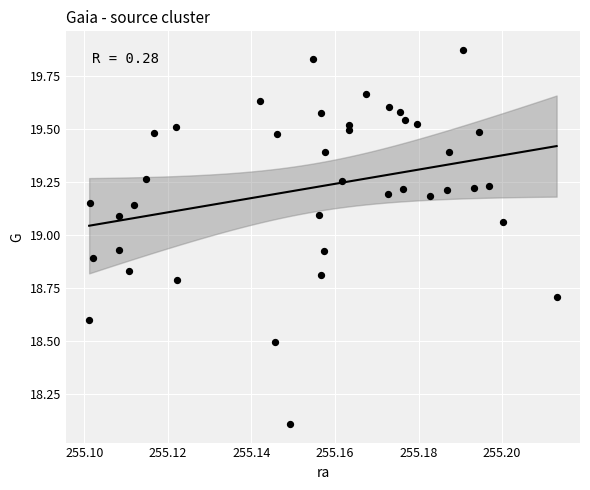

What Y value in the scatter plot is closest to 18?

18.1